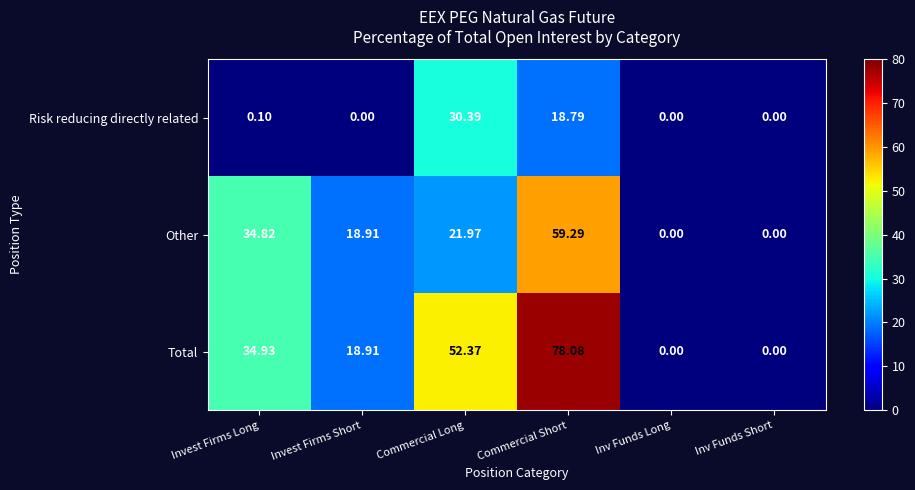

At how many categories does at least one series exceed 58?

1